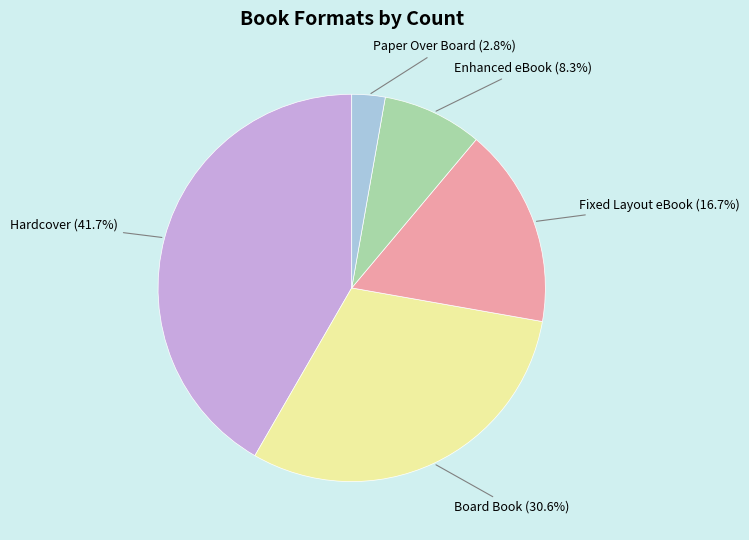

Is the sum of Hardcover and Paper Over Board greater than half?

No